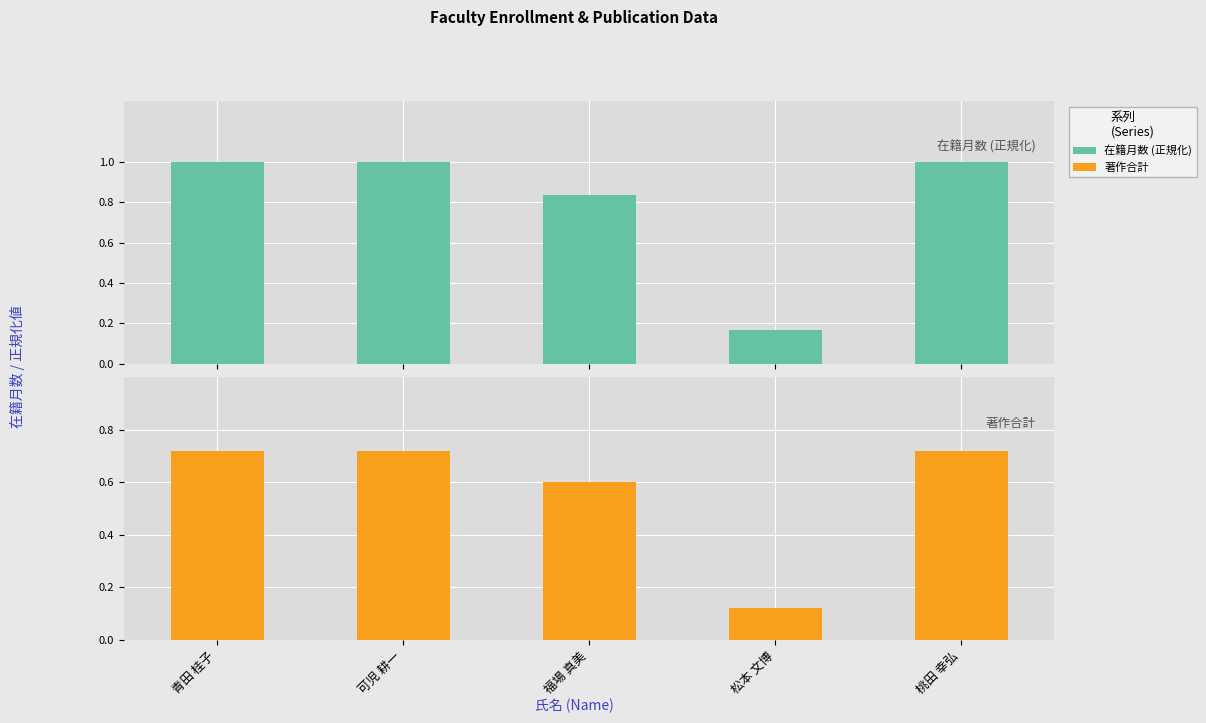

True or false: 著作合計 has a value of 0.9 at 福場 真美.

False